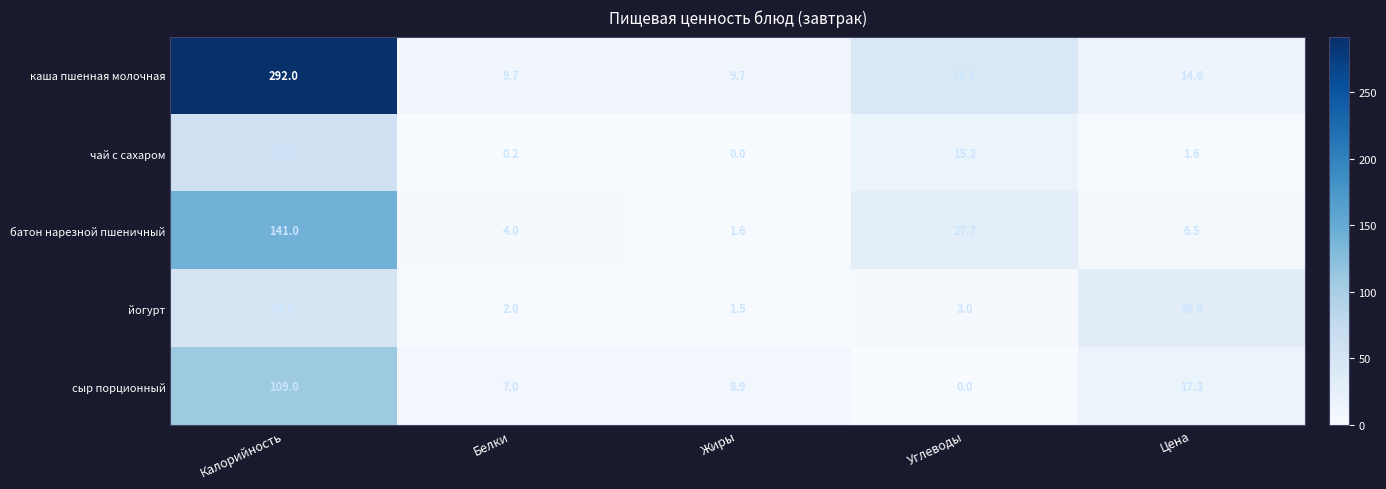

True or false: йогурт has a value of 71.3 at Калорийность.

False